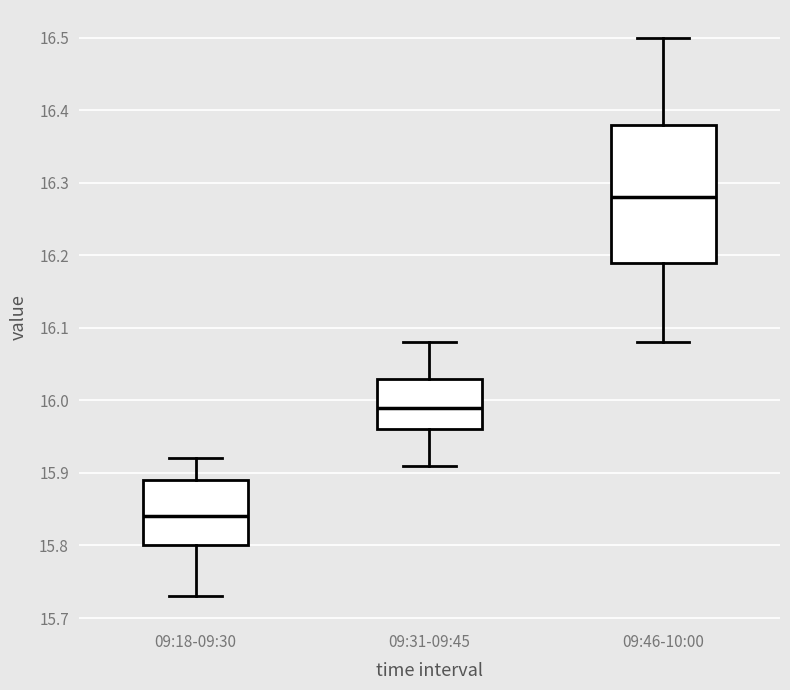

Where is the upper edge of the box for 09:18-09:30 on the y-axis? The values are not printed on the chart, so give them approximately, as read against the axis.

15.89